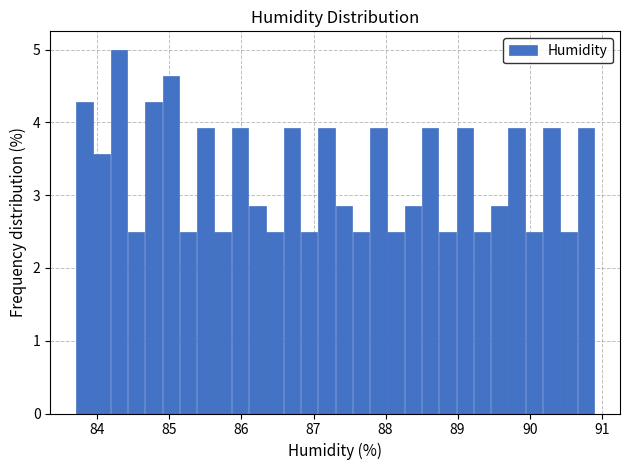

Read against the x-axis, roughly where is the centre of the tallest bar?

84.3